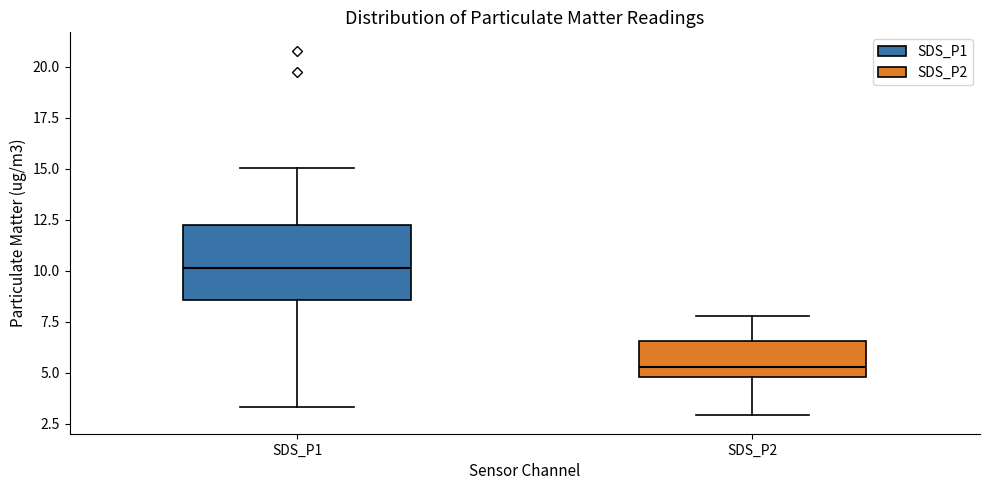

Reading left to right, read every box against the y-axis: the position of its median line, the range the box covers, and the ends of its whiskers. The values are not printed on the chart, so give them approximately, as read against the axis.

SDS_P1: median 10.0, box 8.5 to 12.5, whiskers 3.5 to 15.0
SDS_P2: median 5.5, box 5.0 to 6.5, whiskers 3.0 to 8.0